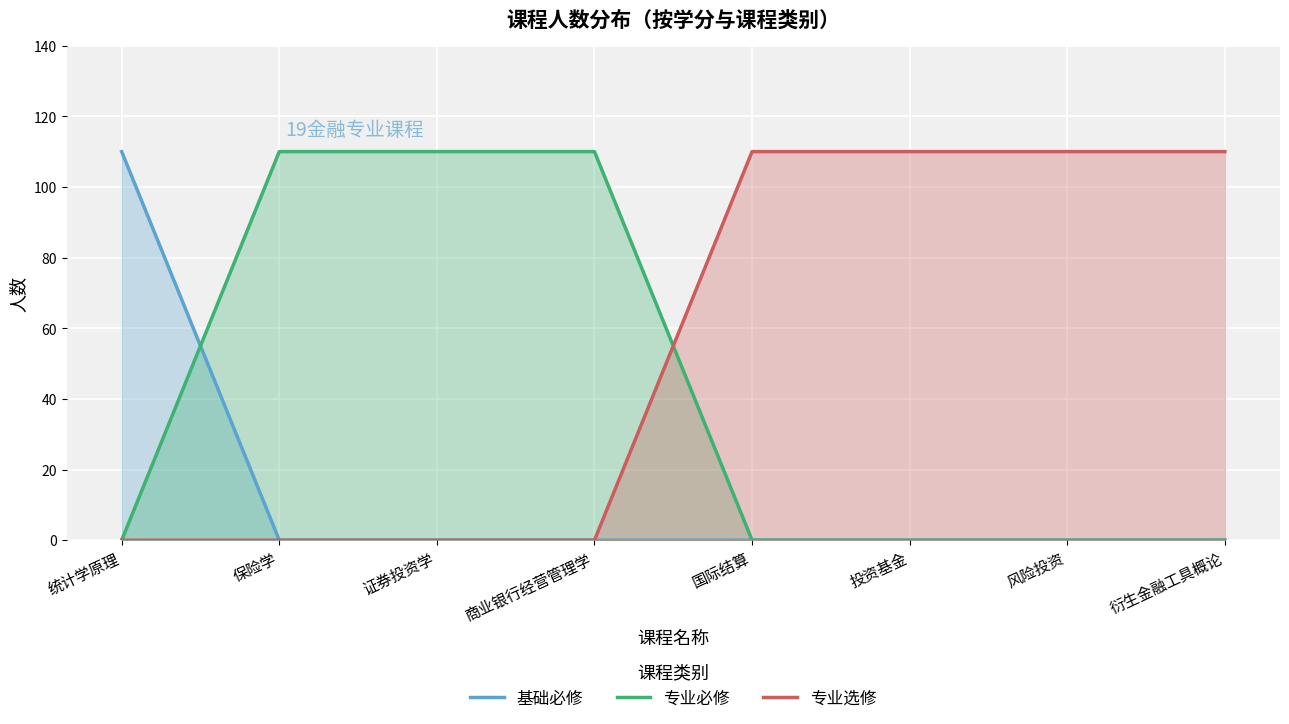

Which series has the largest total across all categories?

专业选修